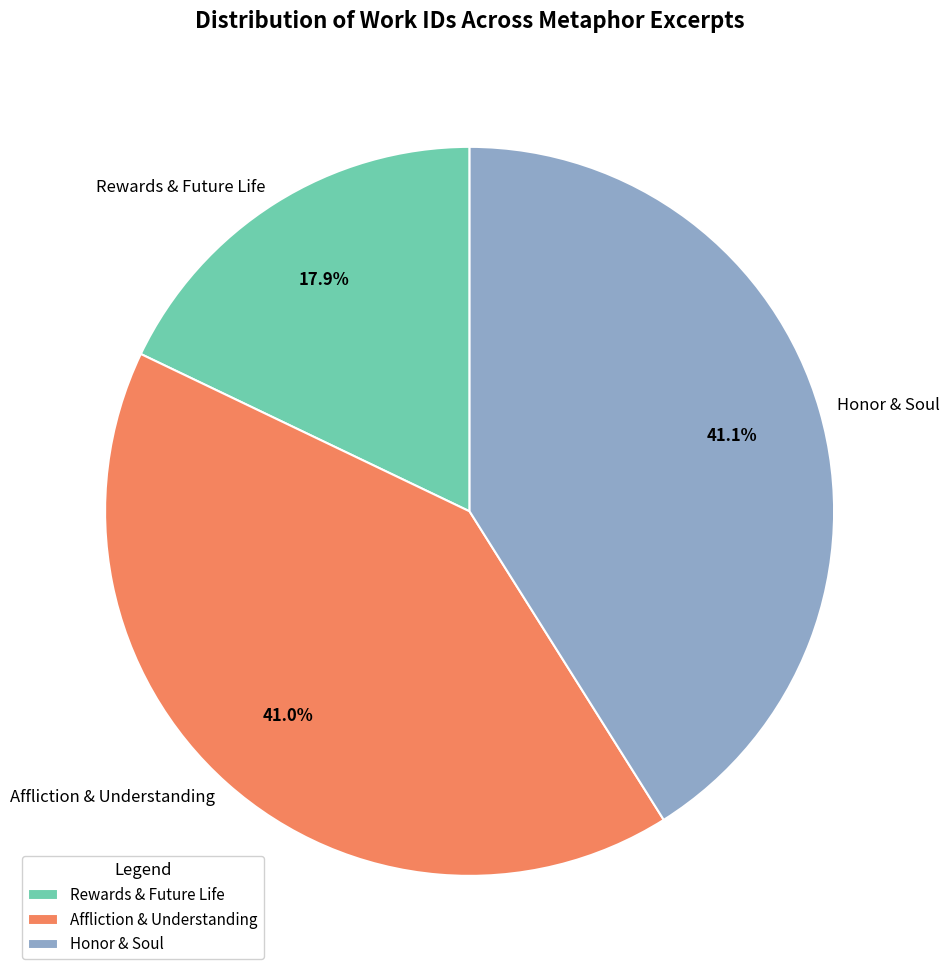

Is it true that Rewards & Future Life is 18% of the pie?

True